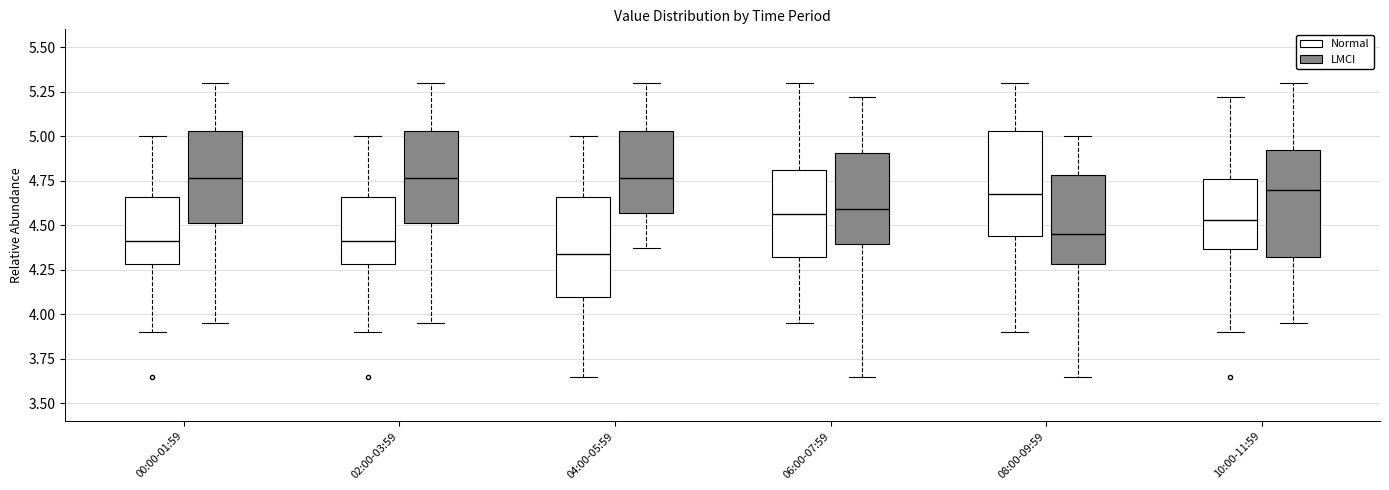

Reading left to right, transcribe this box plot: for each box, give where its median line is, the range the box spans, and where its two whiskers end, as read against the y-axis. The values are not printed on the chart, so give them approximately, as read against the axis.

00:00-01:59 (Normal): median 4.40, box 4.30 to 4.65, whiskers 3.90 to 5.00
00:00-01:59 (LMCI): median 4.75, box 4.50 to 5.05, whiskers 3.95 to 5.30
02:00-03:59 (Normal): median 4.40, box 4.30 to 4.65, whiskers 3.90 to 5.00
02:00-03:59 (LMCI): median 4.75, box 4.50 to 5.05, whiskers 3.95 to 5.30
04:00-05:59 (Normal): median 4.35, box 4.10 to 4.65, whiskers 3.65 to 5.00
04:00-05:59 (LMCI): median 4.75, box 4.55 to 5.05, whiskers 4.35 to 5.30
06:00-07:59 (Normal): median 4.55, box 4.30 to 4.80, whiskers 3.95 to 5.30
06:00-07:59 (LMCI): median 4.60, box 4.40 to 4.90, whiskers 3.65 to 5.20
08:00-09:59 (Normal): median 4.70, box 4.45 to 5.05, whiskers 3.90 to 5.30
08:00-09:59 (LMCI): median 4.45, box 4.30 to 4.80, whiskers 3.65 to 5.00
10:00-11:59 (Normal): median 4.55, box 4.35 to 4.75, whiskers 3.90 to 5.20
10:00-11:59 (LMCI): median 4.70, box 4.30 to 4.95, whiskers 3.95 to 5.30